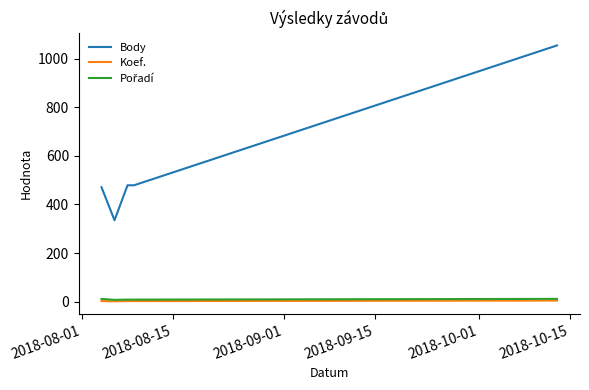

True or false: Body has more than 1 points higher than both neighbors.

False